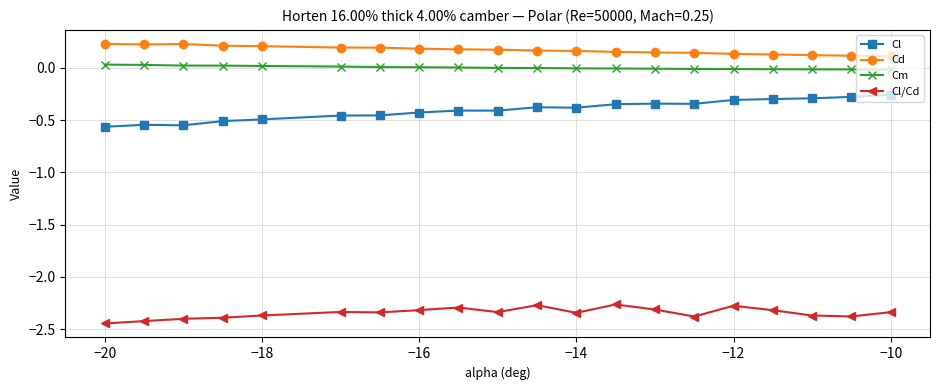

Which series has the largest range (max minus min)?

Cl